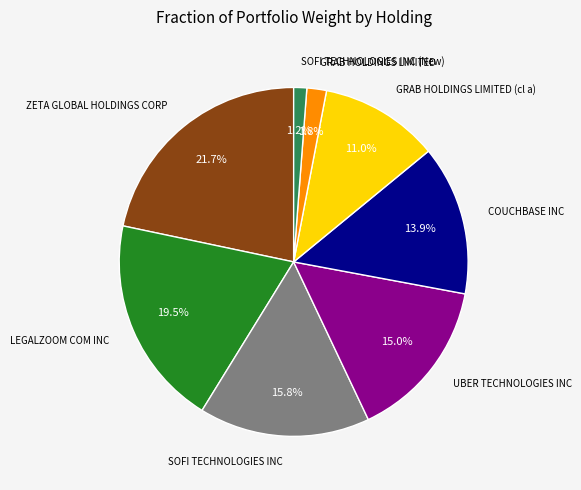

Does any single category account for the majority?

No